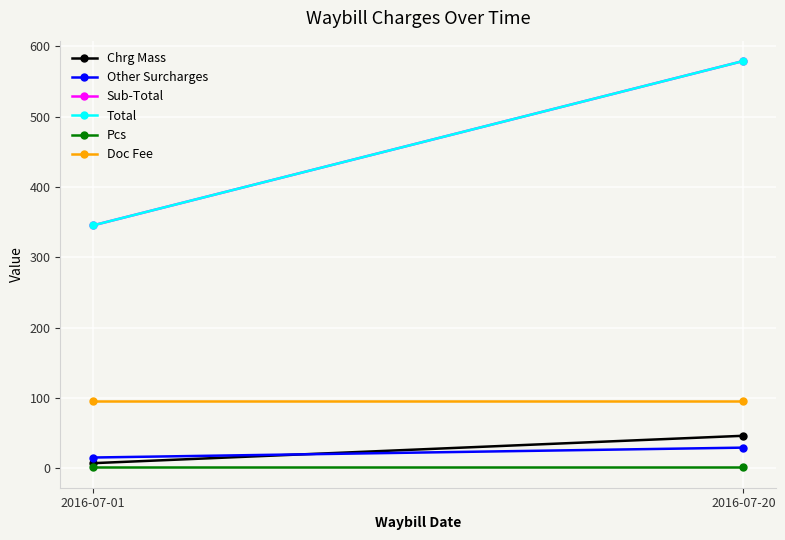

At which category does the chart reach its minimum across all series?

2016-07-01